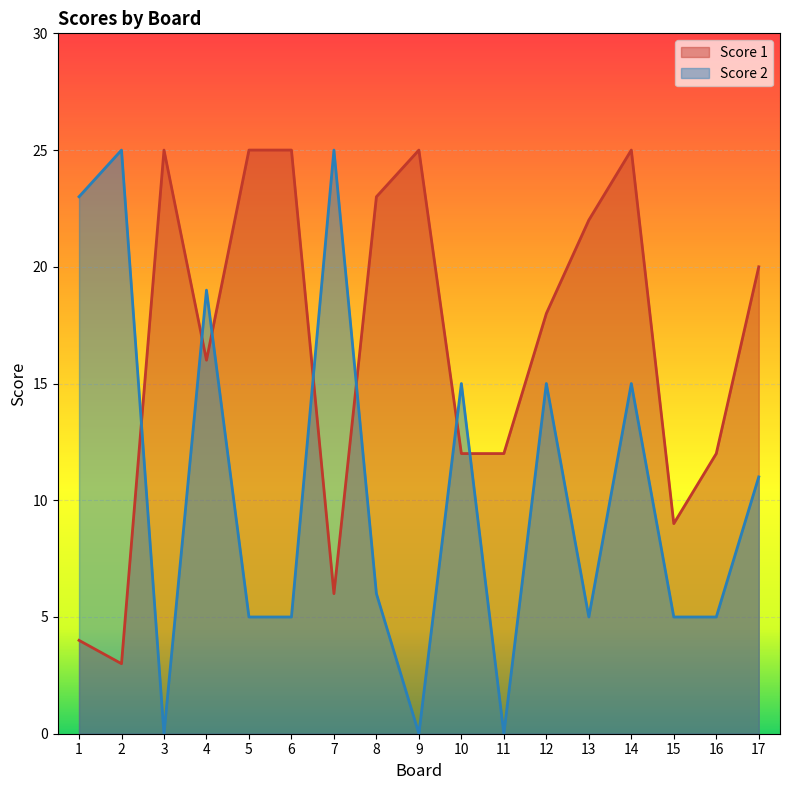

Between 6 and 9, which is larger?

6